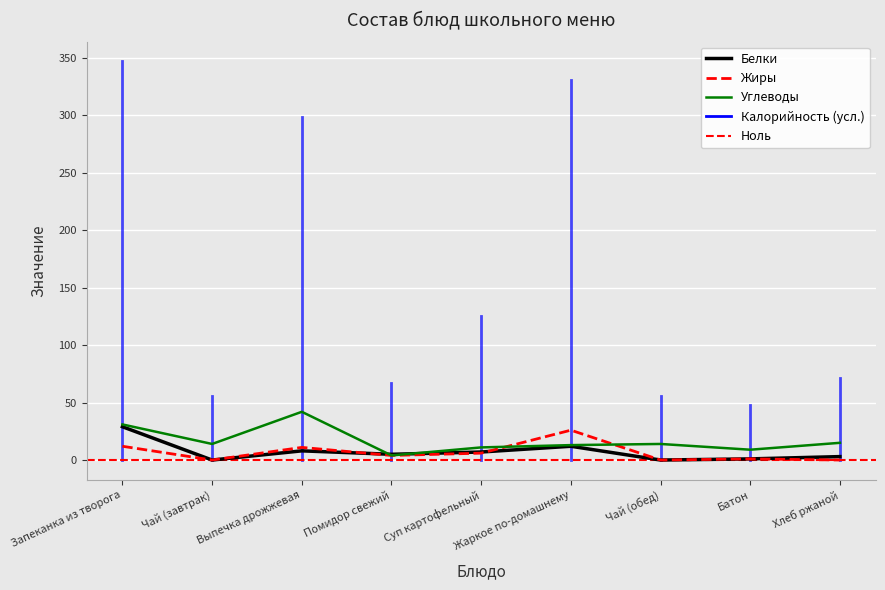

Is the value of Углеводы at Жаркое по-домашнему greater than the value of Белки at Выпечка дрожжевая?

Yes